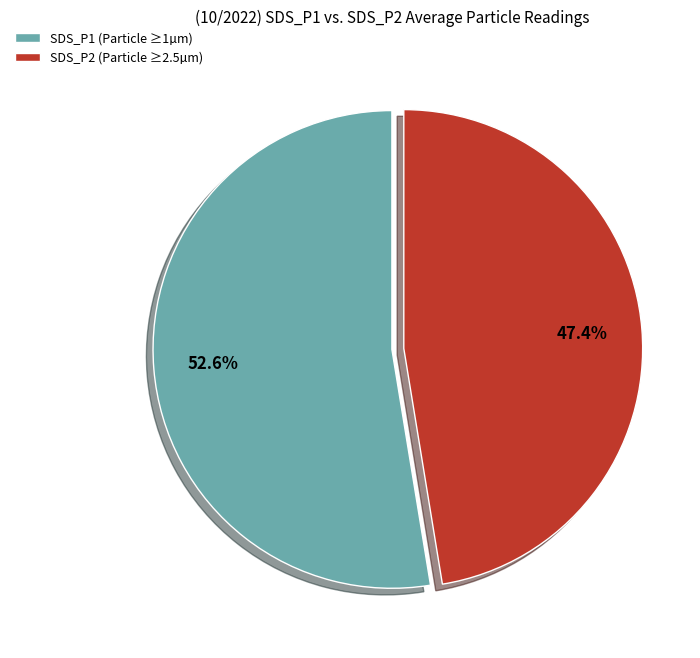

Rank the categories by value from highest to lowest.

SDS_P1 (Particle ≥1µm), SDS_P2 (Particle ≥2.5µm)